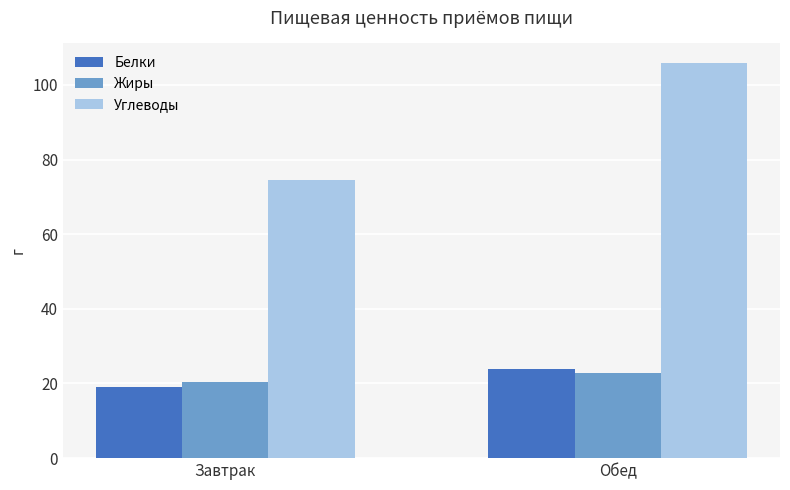

Which series has the largest range (max minus min)?

Углеводы